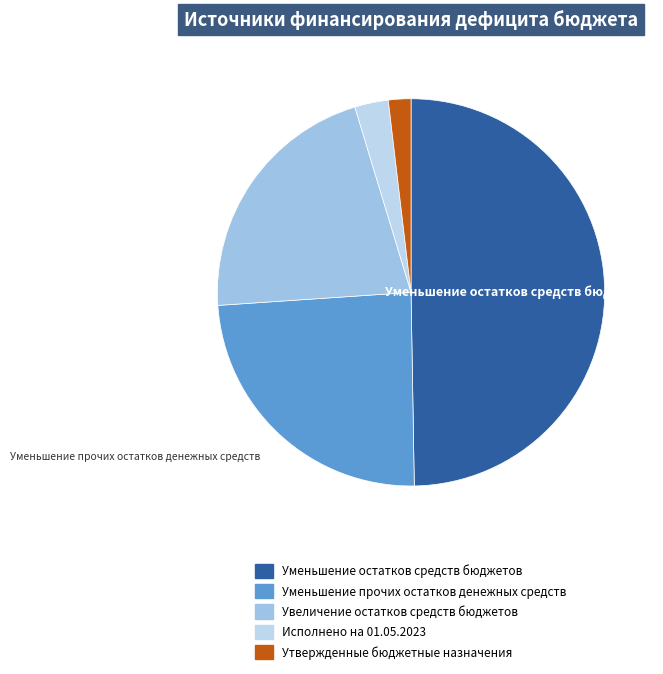

To the nearest percent, what is the difference between the Уменьшение остатков средств бюджетов and Исполнено на 01.05.2023 slice percentages?

47%